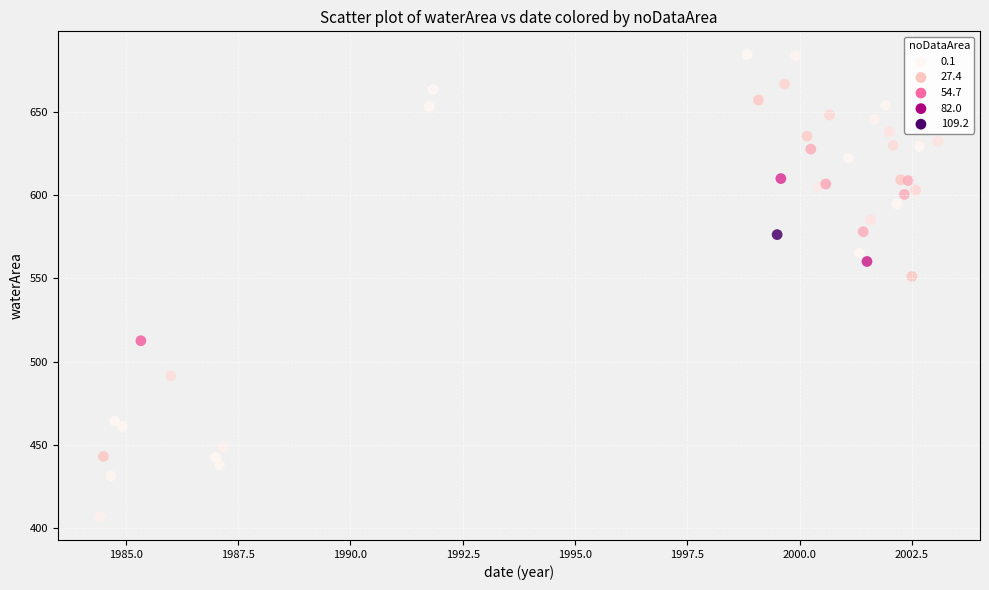

What Y value in the scatter plot is closest to 545?

551.2